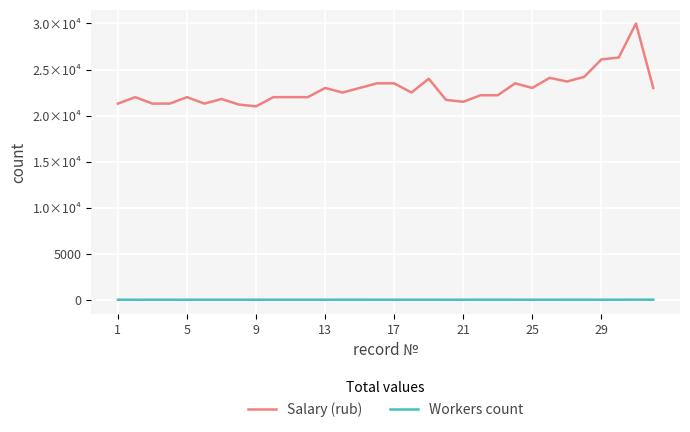

Does the chart display data point markers on the line(s)?

No